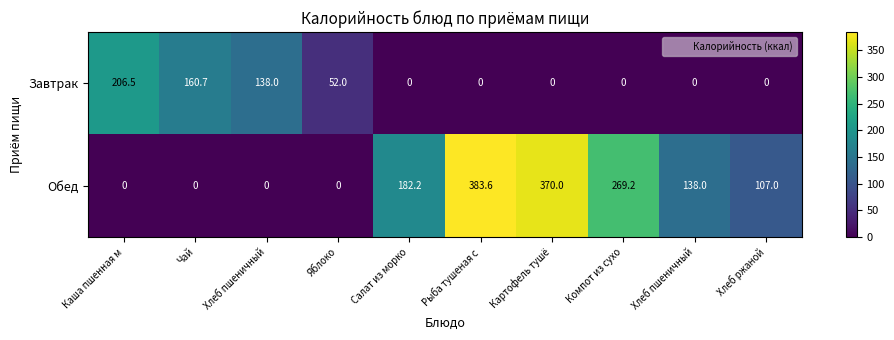

Reading left to right, list all the values displayed in this chart.

Завтрак: Каша пшенная м=206.5	Чай=160.7	Хлеб пшеничный=138.0	Яблоко=52.0	Салат из морко=0.0	Рыба тушеная с=0.0	Картофель тушё=0.0	Компот из сухо=0.0	Хлеб пшеничный=0.0	Хлеб ржаной=0.0
Обед: Каша пшенная м=0.0	Чай=0.0	Хлеб пшеничный=0.0	Яблоко=0.0	Салат из морко=182.2	Рыба тушеная с=383.6	Картофель тушё=370.0	Компот из сухо=269.2	Хлеб пшеничный=138.0	Хлеб ржаной=107.0